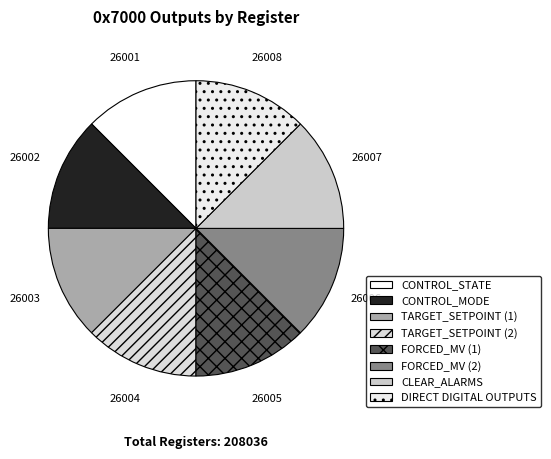

Is there any slice that represents more than half of the pie?

No